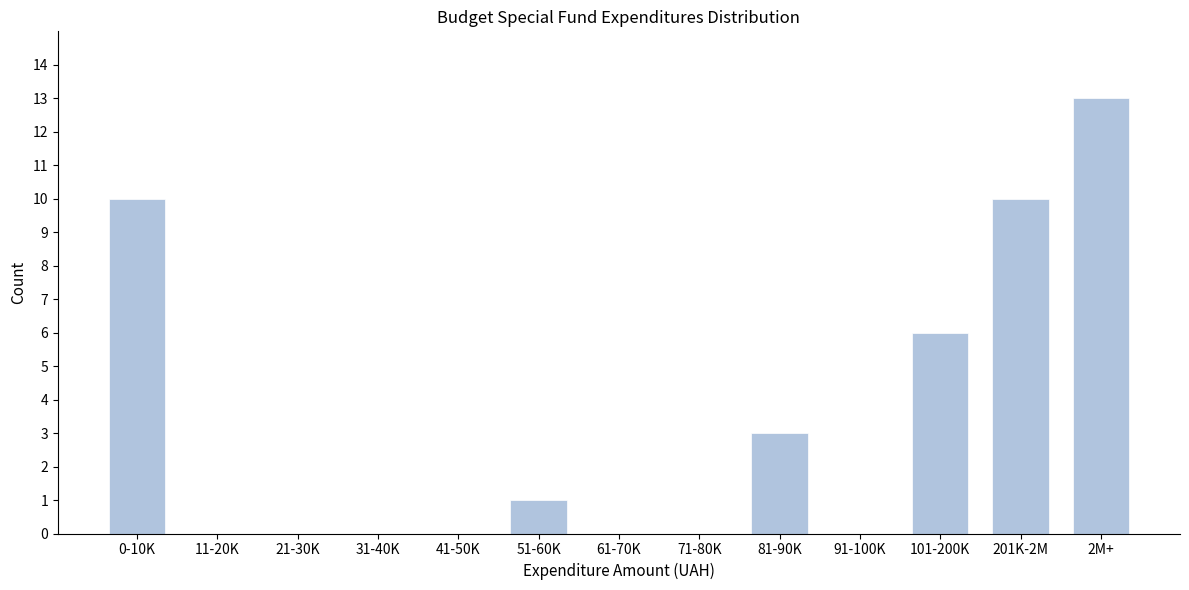

Reading right to left, what are all the values shown in this chart?

2M+=13	201K-2M=10	101-200K=6	91-100K=0	81-90K=3	71-80K=0	61-70K=0	51-60K=1	41-50K=0	31-40K=0	21-30K=0	11-20K=0	0-10K=10